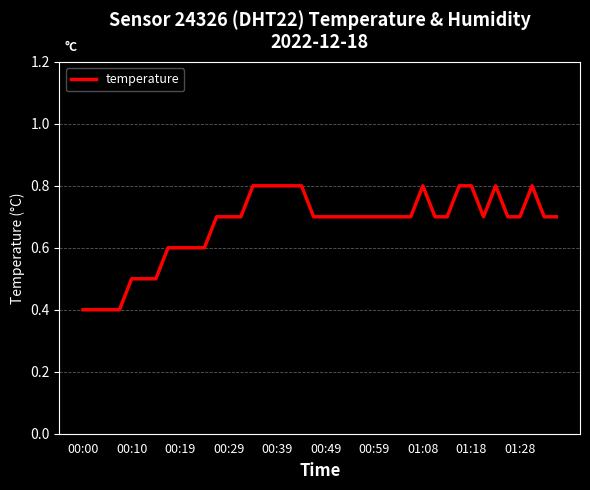

What is the difference between the maximum and minimum values?

0.4